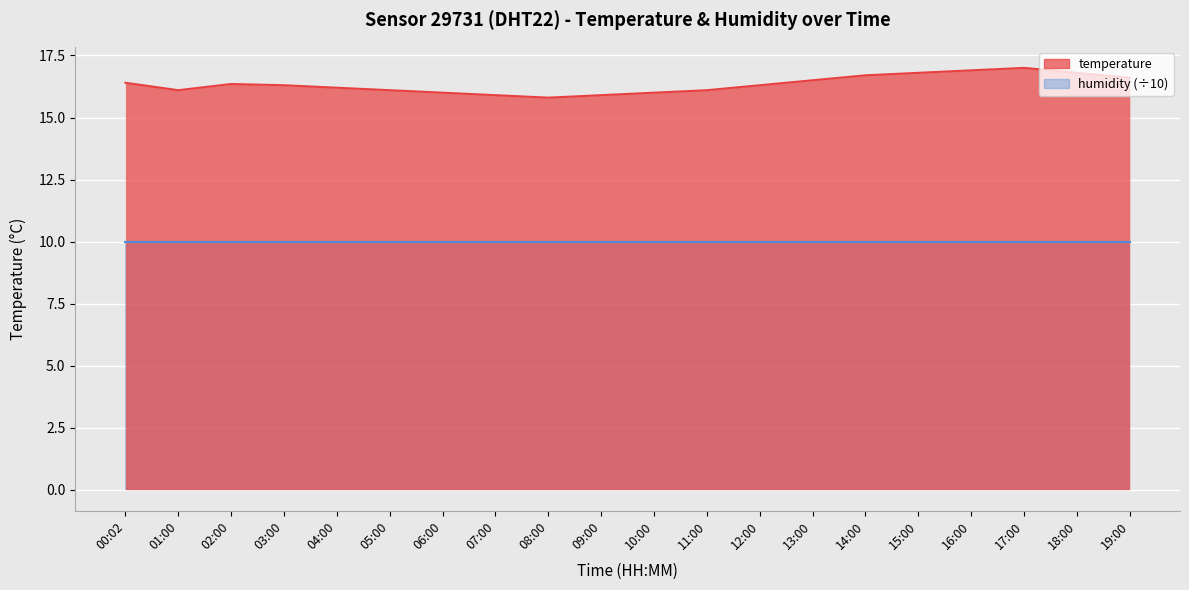

At which category does the chart reach its peak across all series?

17:00